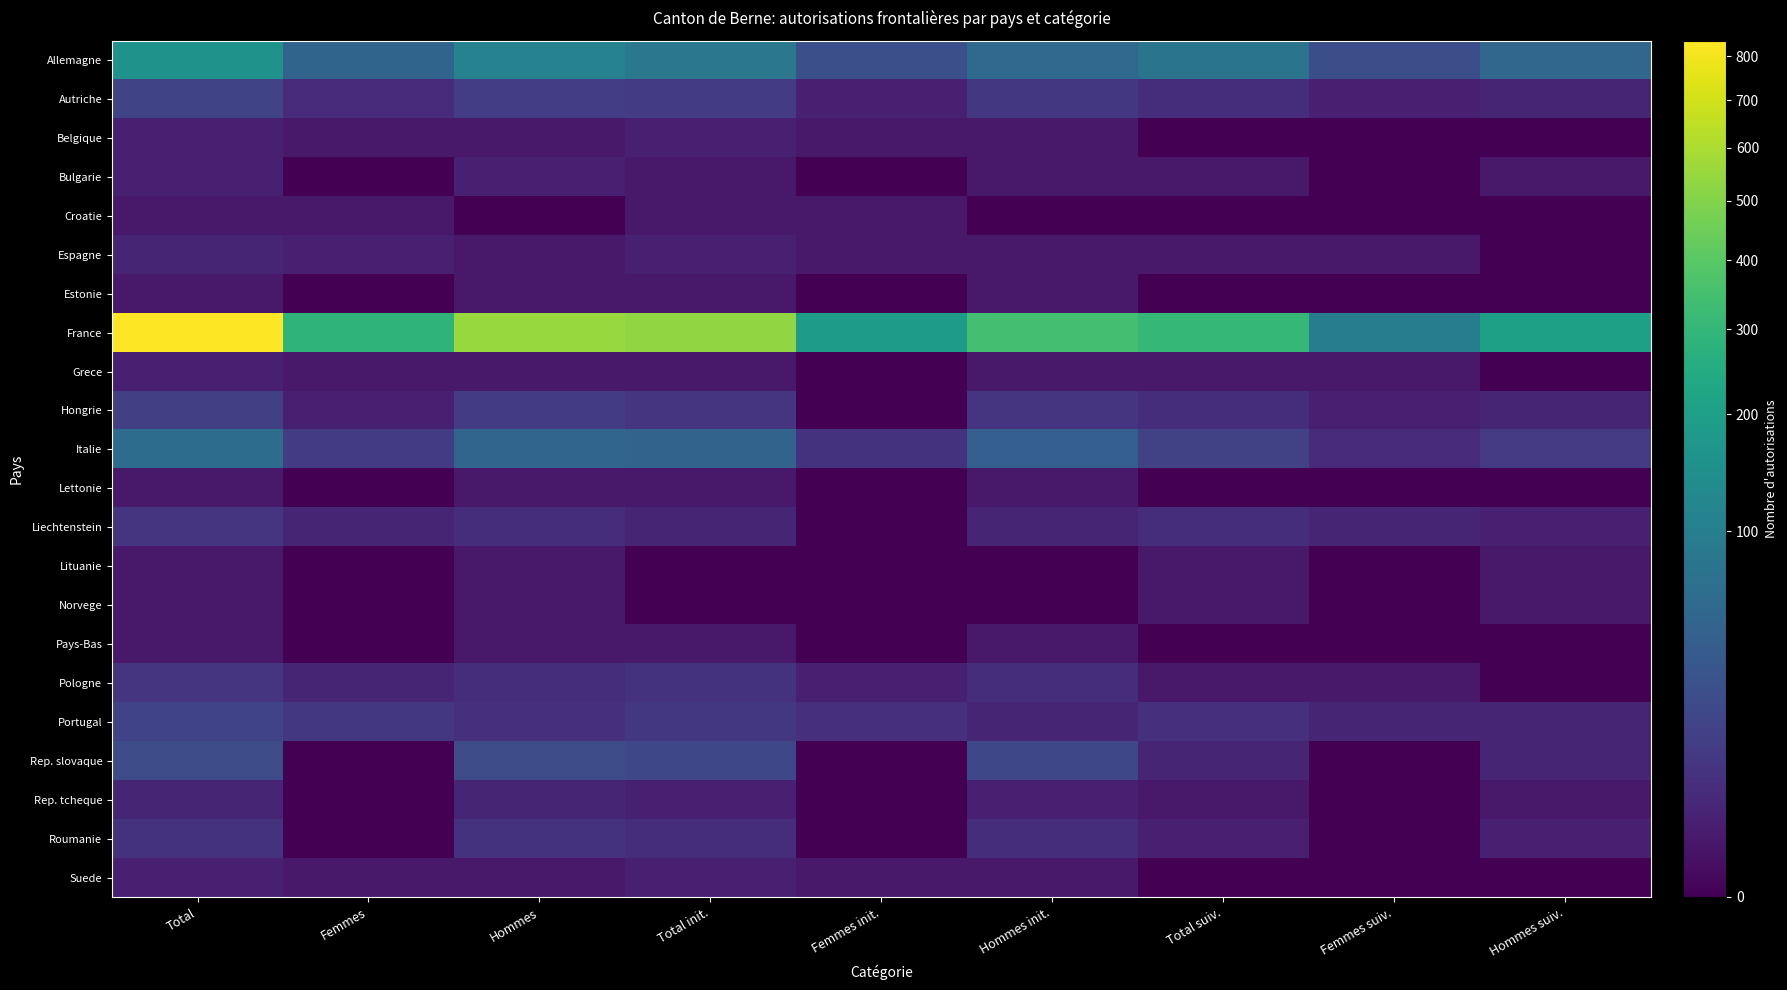

At Femmes init., list the series in order from largest to smallest.

France, Allemagne, Italie, Portugal, Autriche, Pologne, Belgique, Croatie, Espagne, Suede, Bulgarie, Estonie, Grece, Hongrie, Lettonie, Liechtenstein, Lituanie, Norvege, Pays-Bas, Rep. slovaque, Rep. tcheque, Roumanie